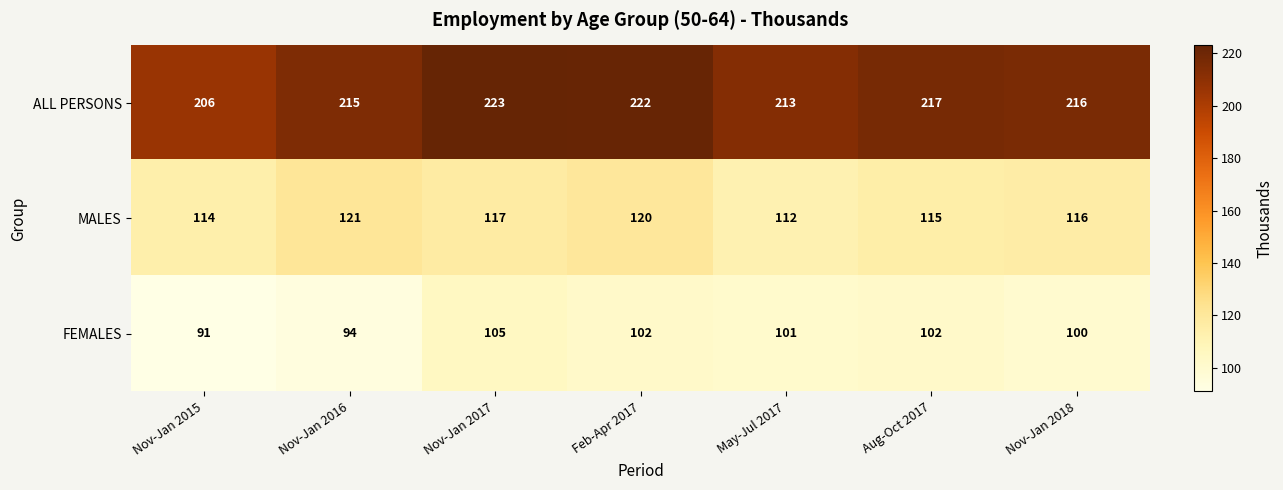

What is the maximum value for FEMALES?

105